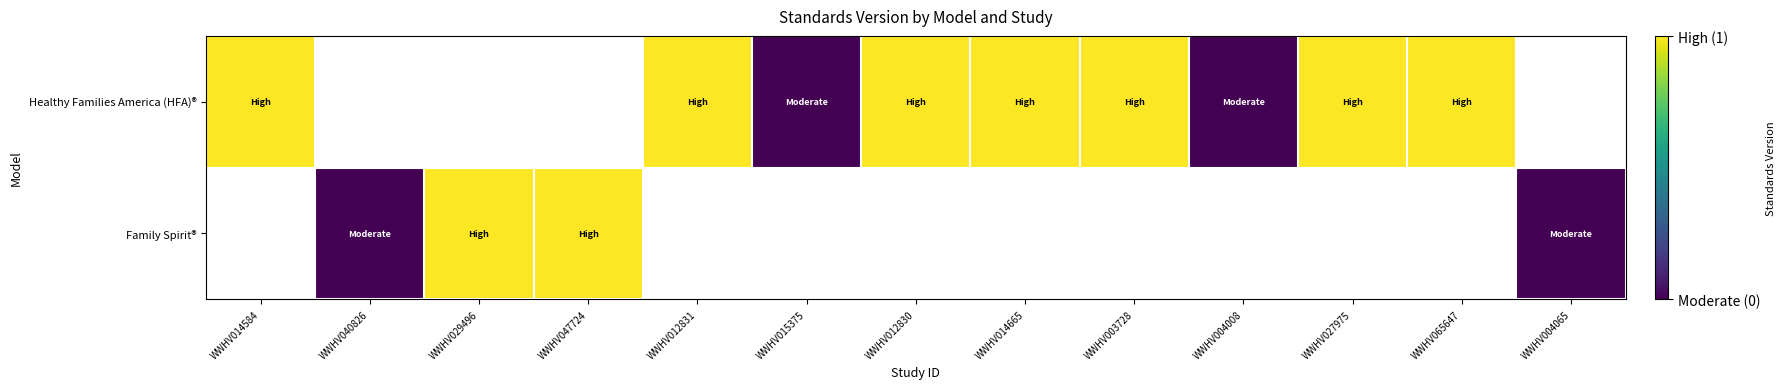

Between WWHV027975 and WWHV012830, which is larger?

WWHV027975